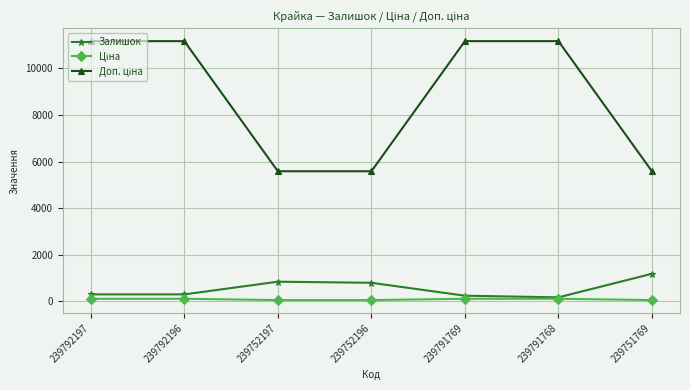

What is the maximum value shown in the chart?

11169.0